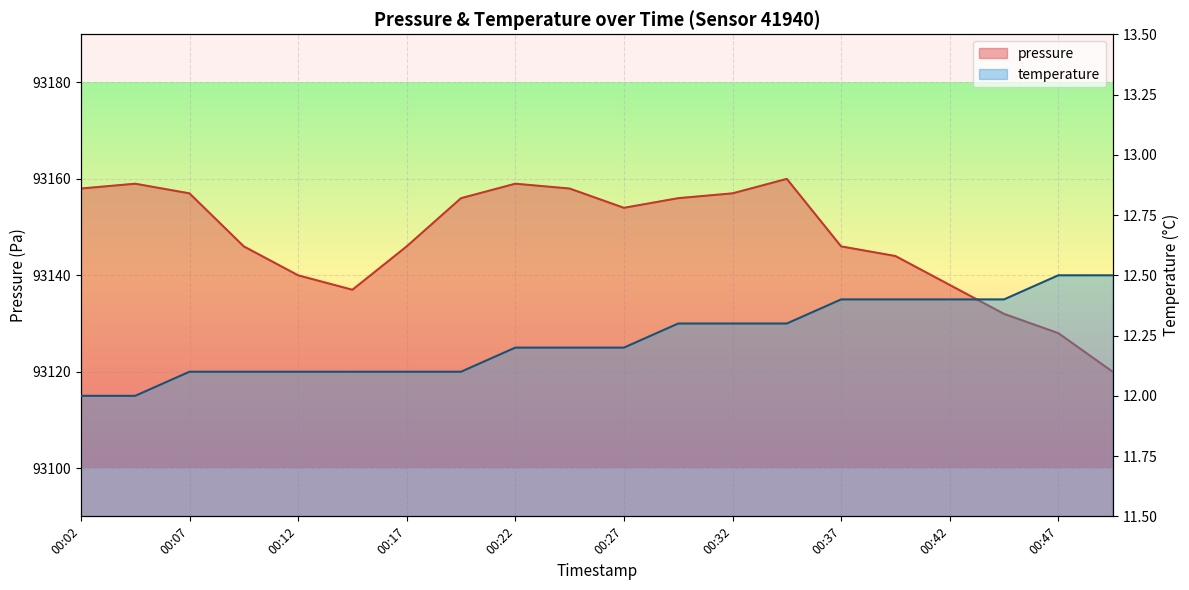

What is the spread (max minus min) of values at 00:35?

93147.7